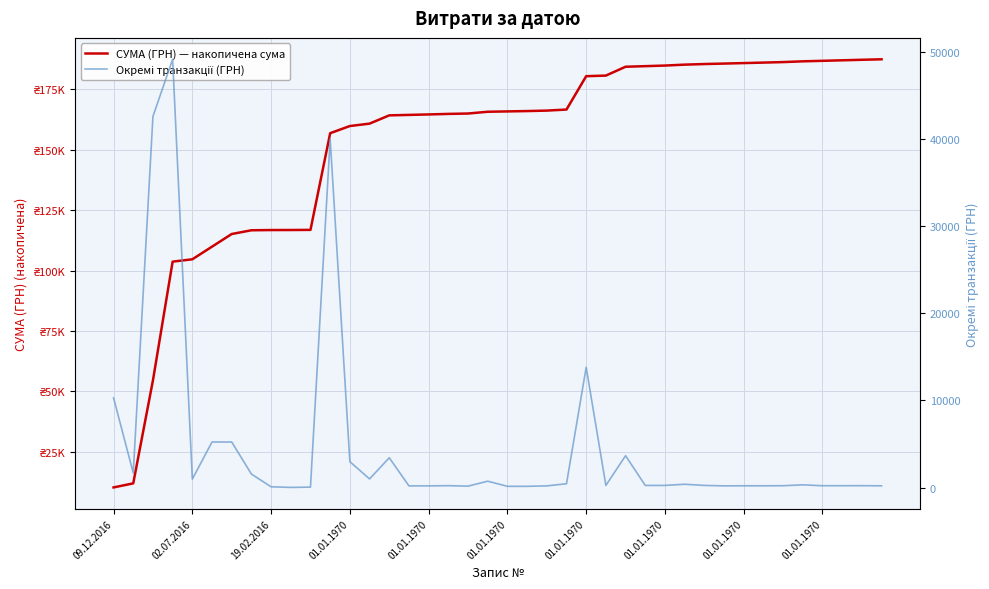

Which series has the widest spread of values?

СУМА (ГРН) — накопичена сума